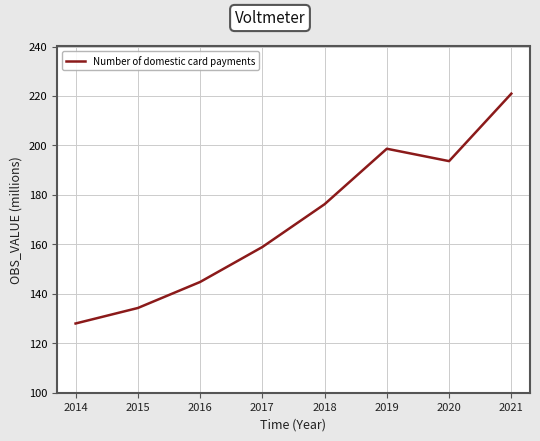

Reading left to right, list all the values displayed in this chart.

128.0	134.3	144.8	158.9	176.2	198.7	193.6	220.9